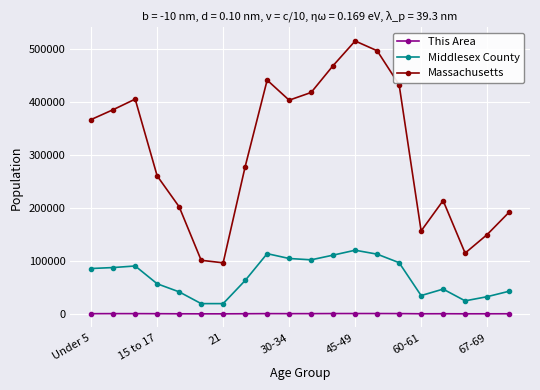

What are all the series names shown in the legend?

This Area, Middlesex County, Massachusetts